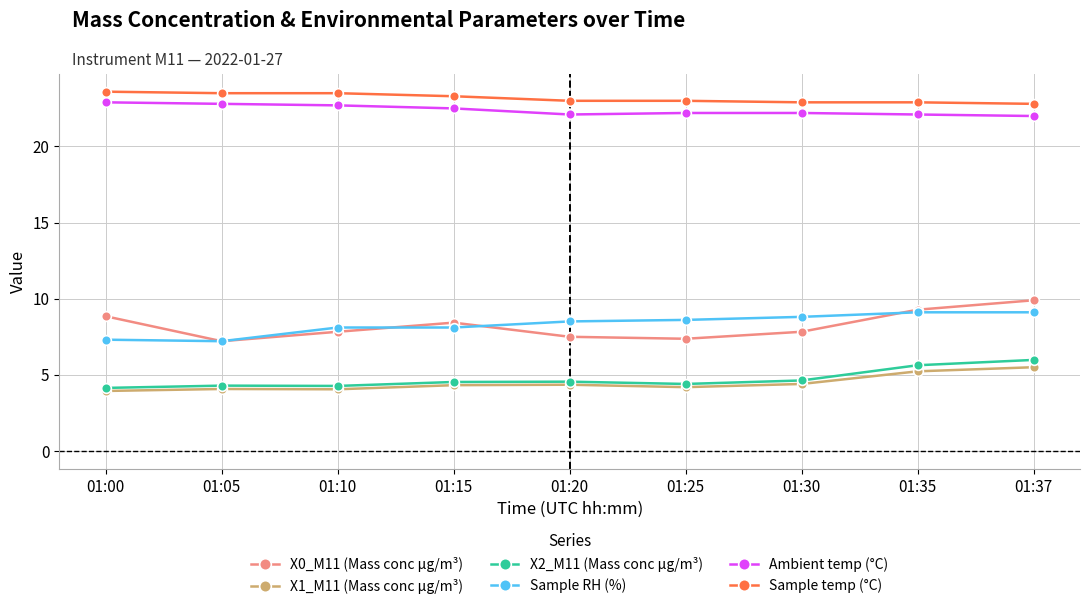

What is the difference between the second highest and second lowest values in the X2_M11 (Mass conc μg/m³) series?

1.4